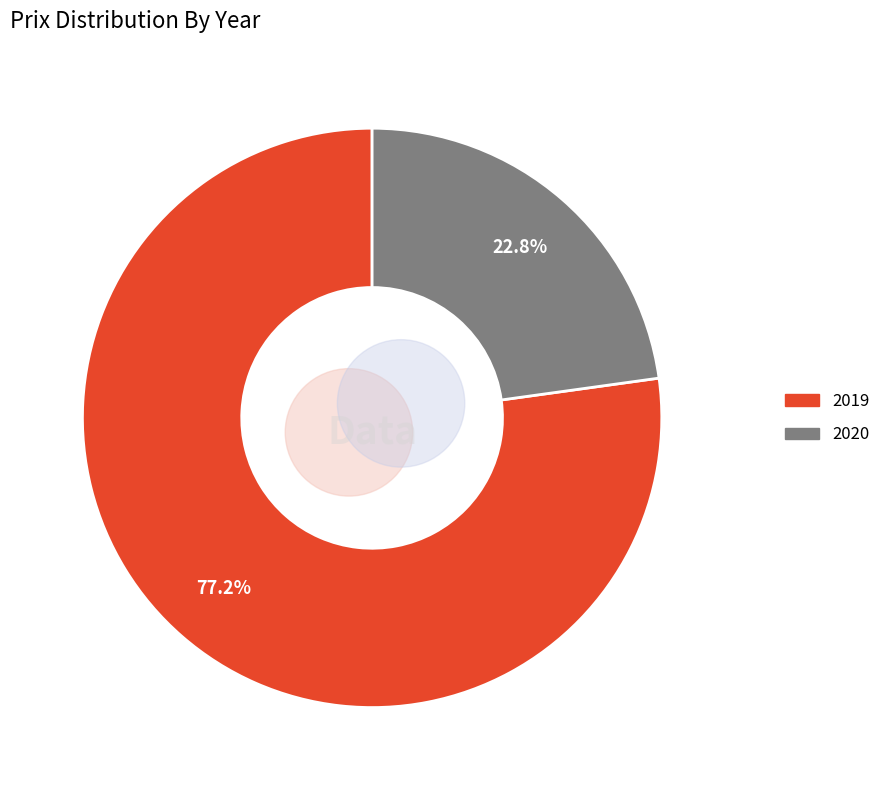

What percentage is NOT represented by 2020?

77.2%